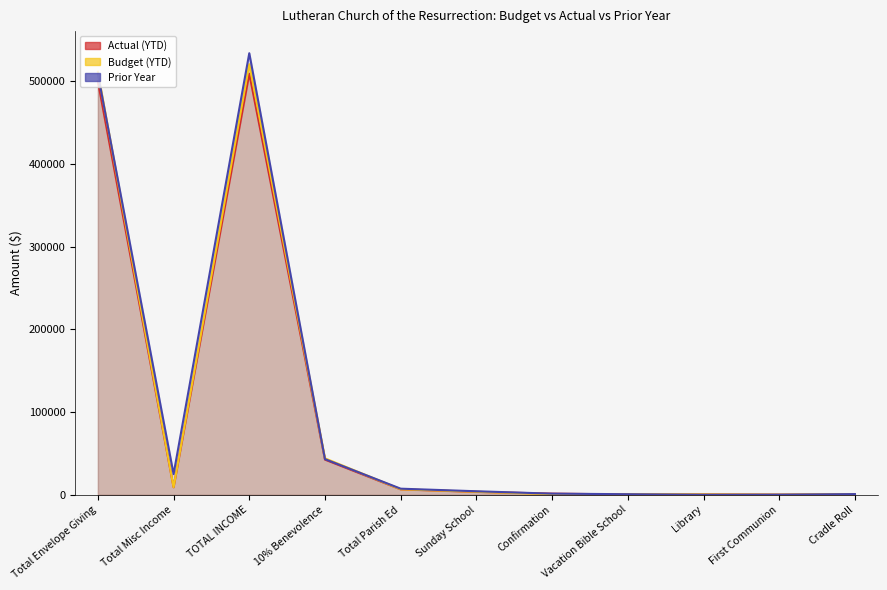

What value does the Actual (YTD) series have at First Communion?

232.5